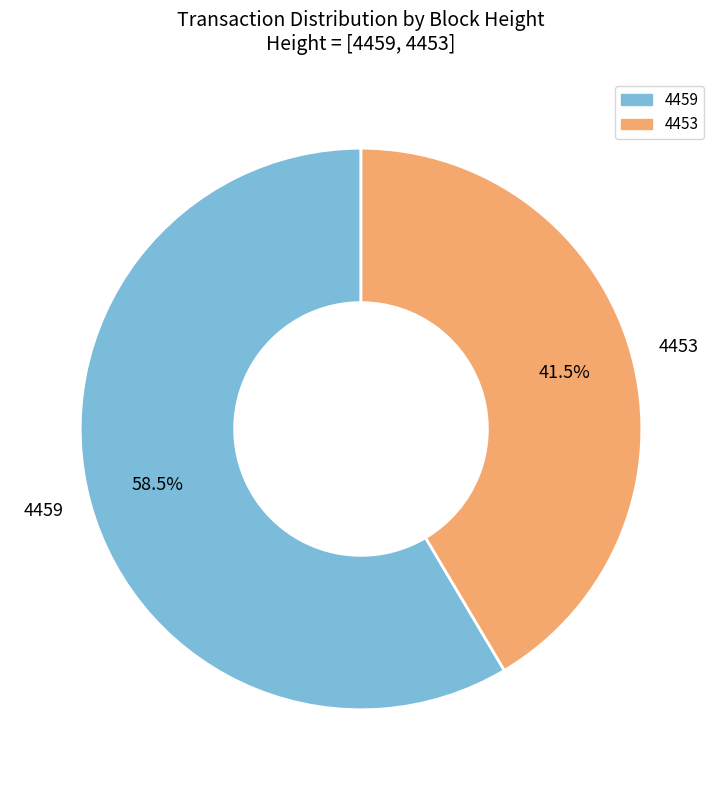

To the nearest percent, what is the combined percentage of 4459 and 4453?

100%